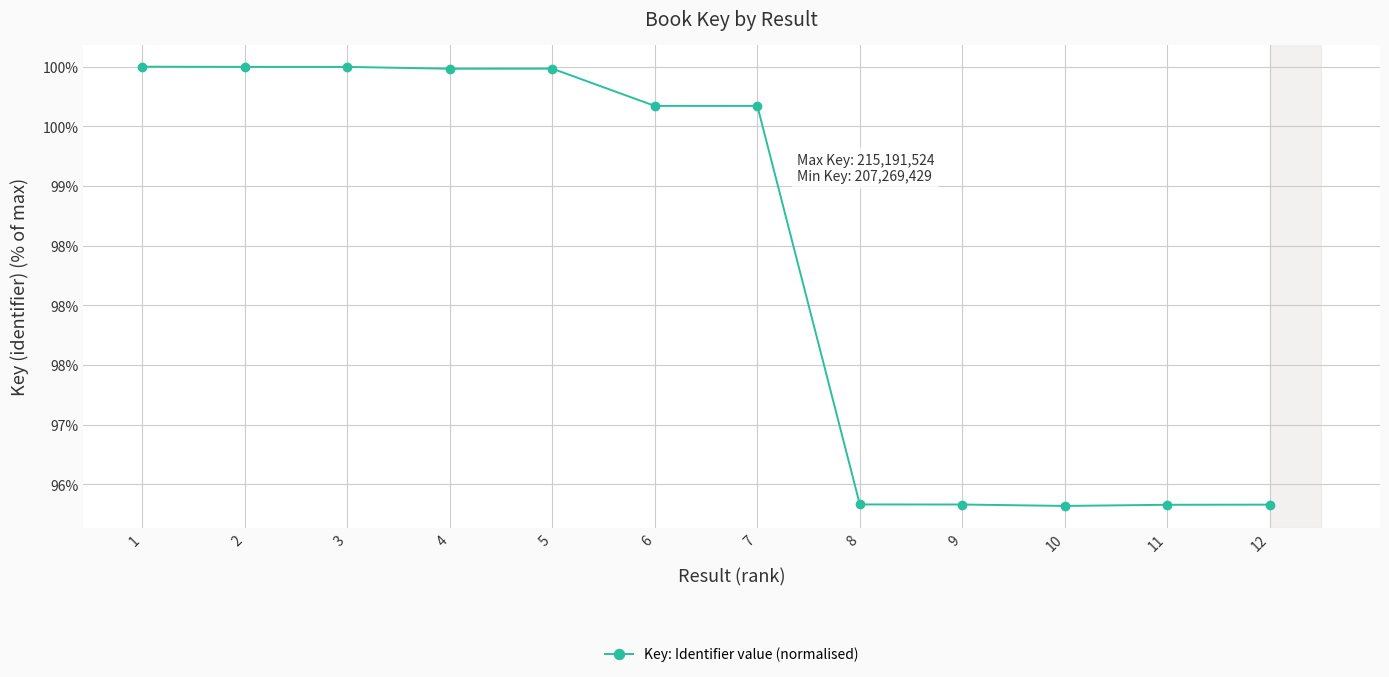

Is this an area chart (filled region under the line)?

No